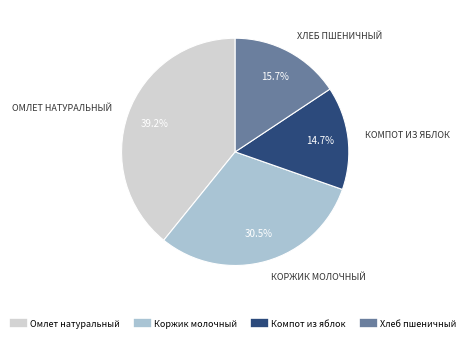

To the nearest percent, what portion does Компот из яблок represent?

15%